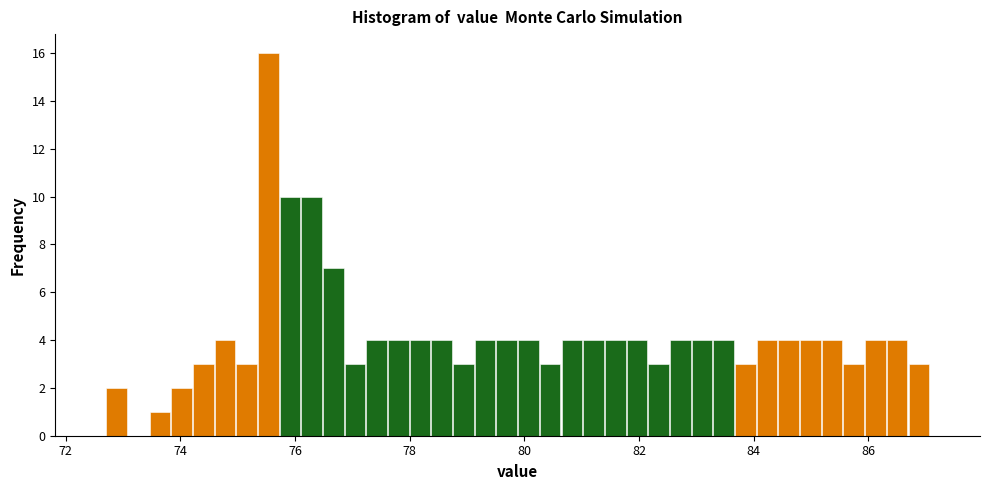

Around what value on the x-axis is the tallest bar? Give the approximate position of its centre, as read against the axis.

75.6